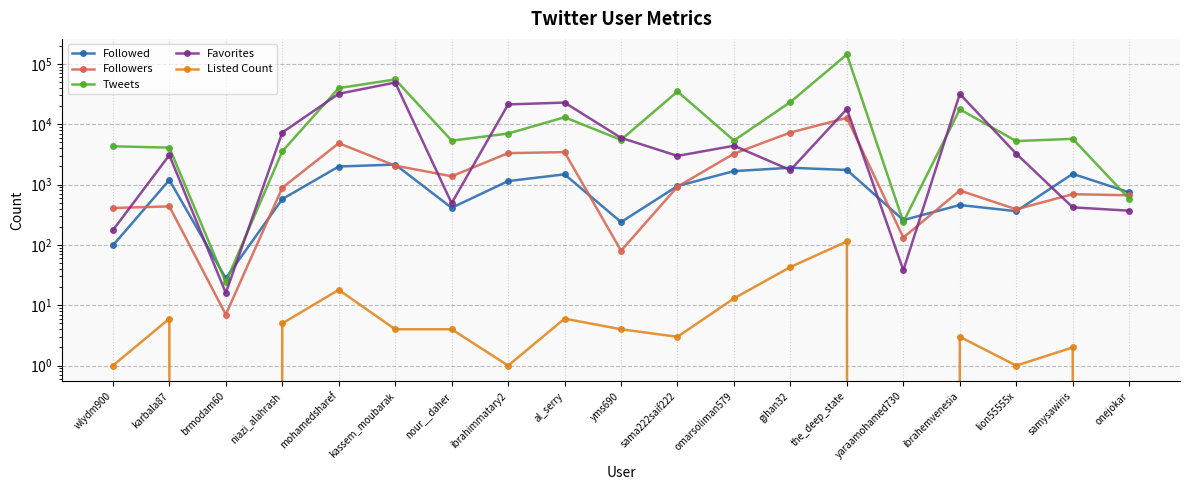

At which category is the sum across all series the highest?

the_deep_state